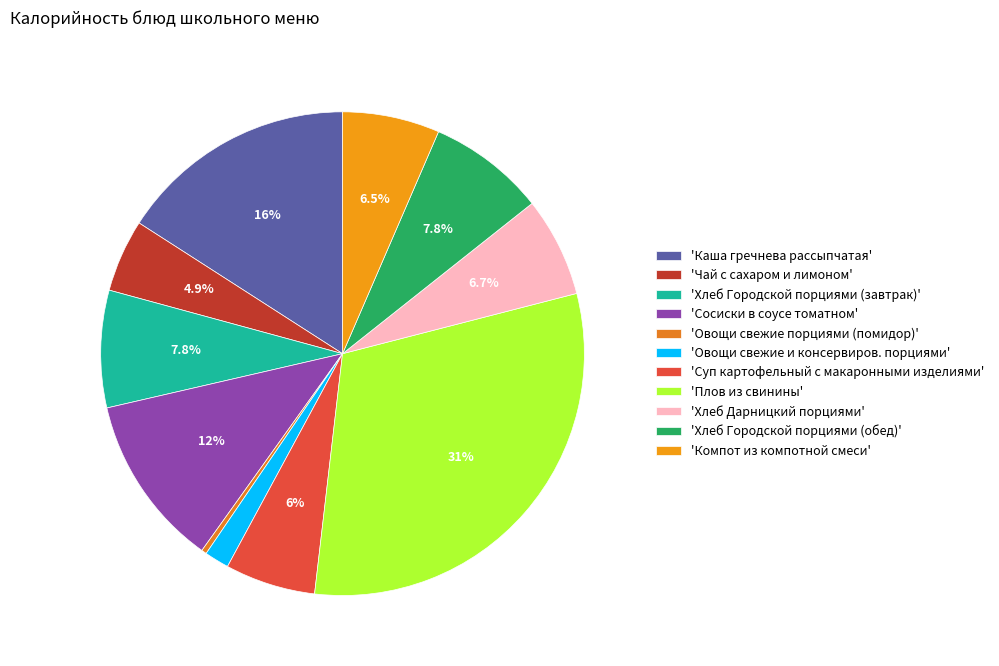

How many segments does this pie chart have?

11